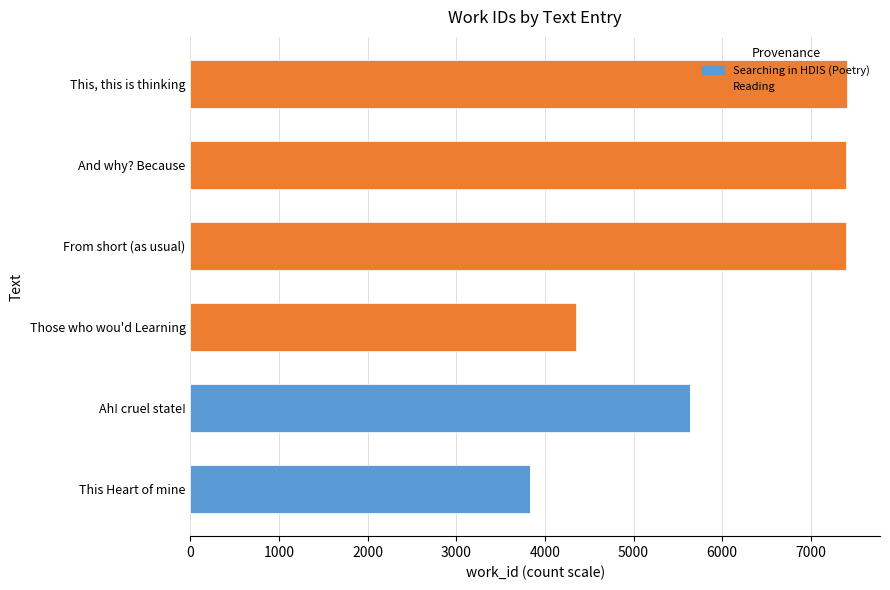

What is the sum of the Searching in HDIS (Poetry) values at Ah! cruel state! and This Heart of mine?

9468